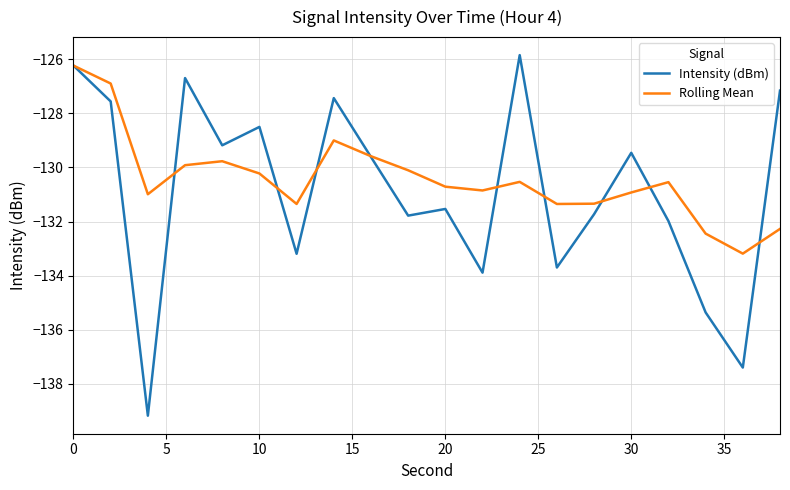

Which series has the largest range (max minus min)?

Intensity (dBm)